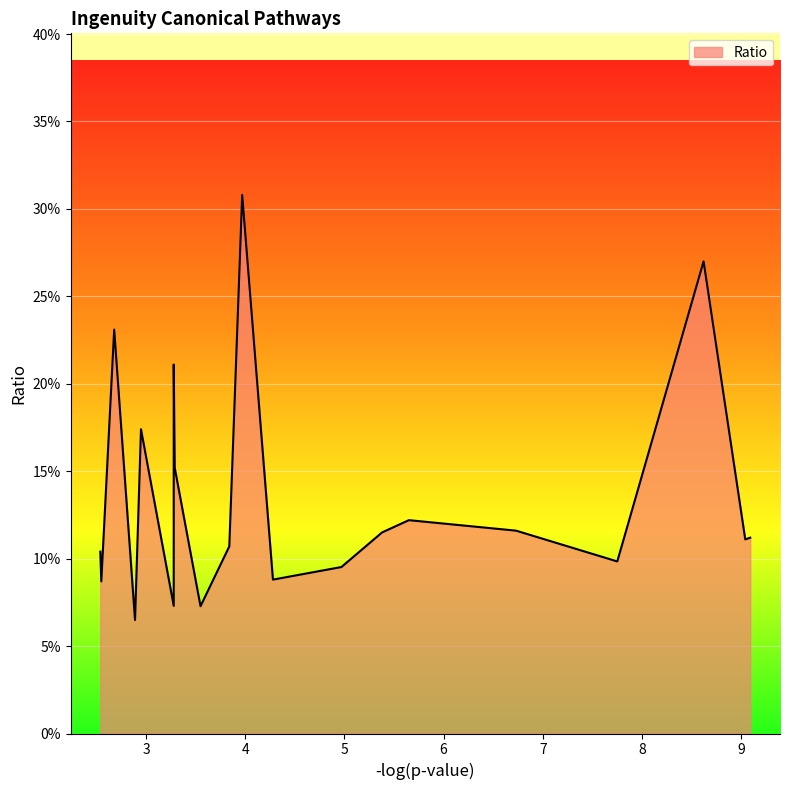

Rank the categories by value from highest to lowest.

Role of IL-17A in Psoriasis, Complement System, Fatty Acid Activation, GADD45 Signaling, Differential Regulation of Cytokine Production, Circadian Rhythm Signaling, Altered T Cell and B Cell Signaling, LXR/RXR Activation, Communication between Innate and Adaptive, Acute Phase Response Signaling, Granulocyte Adhesion and Diapedesis, TREM1 Signaling, Stearate Biosynthesis I, Agranulocyte Adhesion and Diapedesis, FXR/RXR Activation, Phagosome Formation, IL-10 Signaling, Iron homeostasis signaling pathway, Phagosome Maturation, Role of Pattern Recognition Receptors